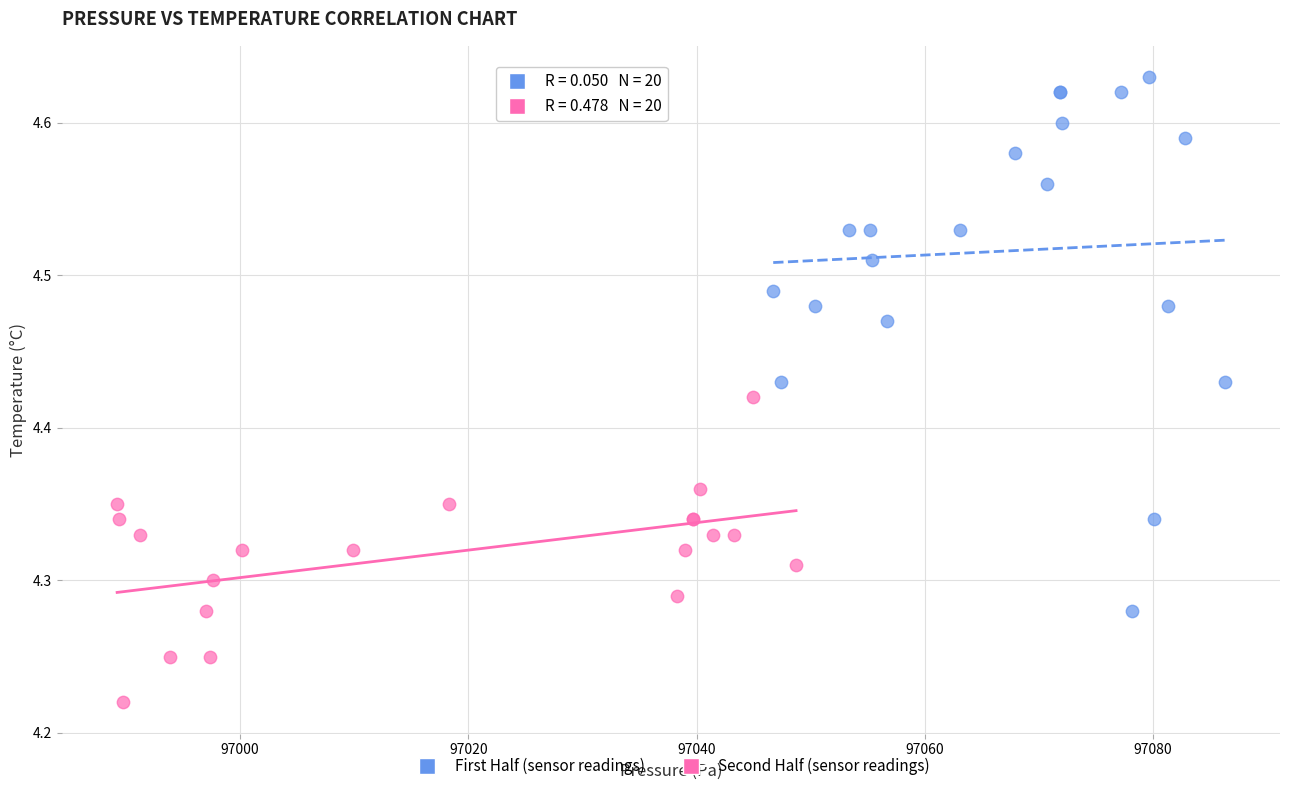

Which series contains the lowest Y value?

Second Half (sensor readings)